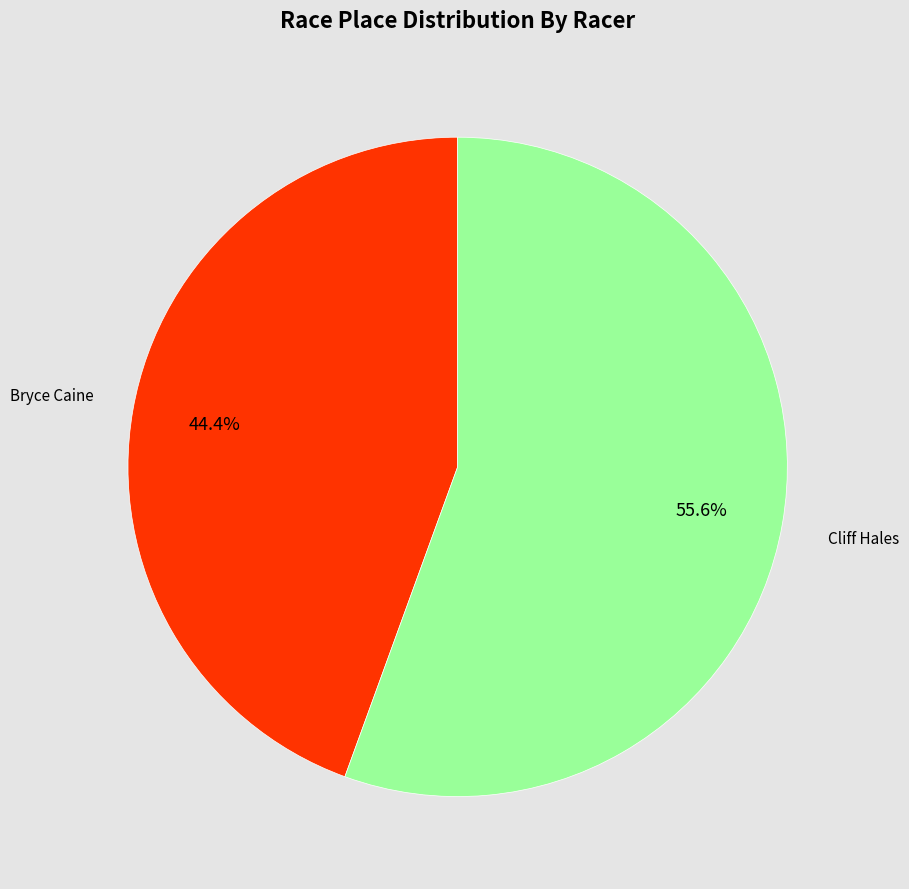

Is there any slice that represents more than half of the pie?

Yes